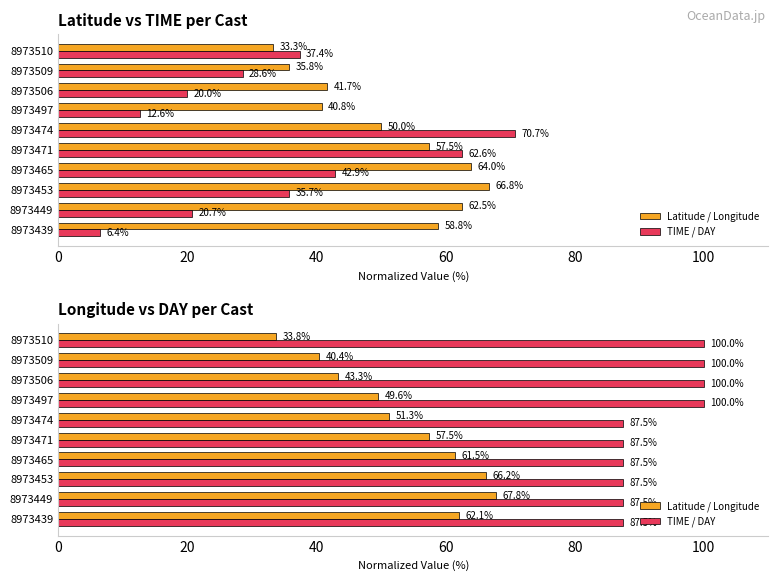

What is the greatest value displayed?

100.0